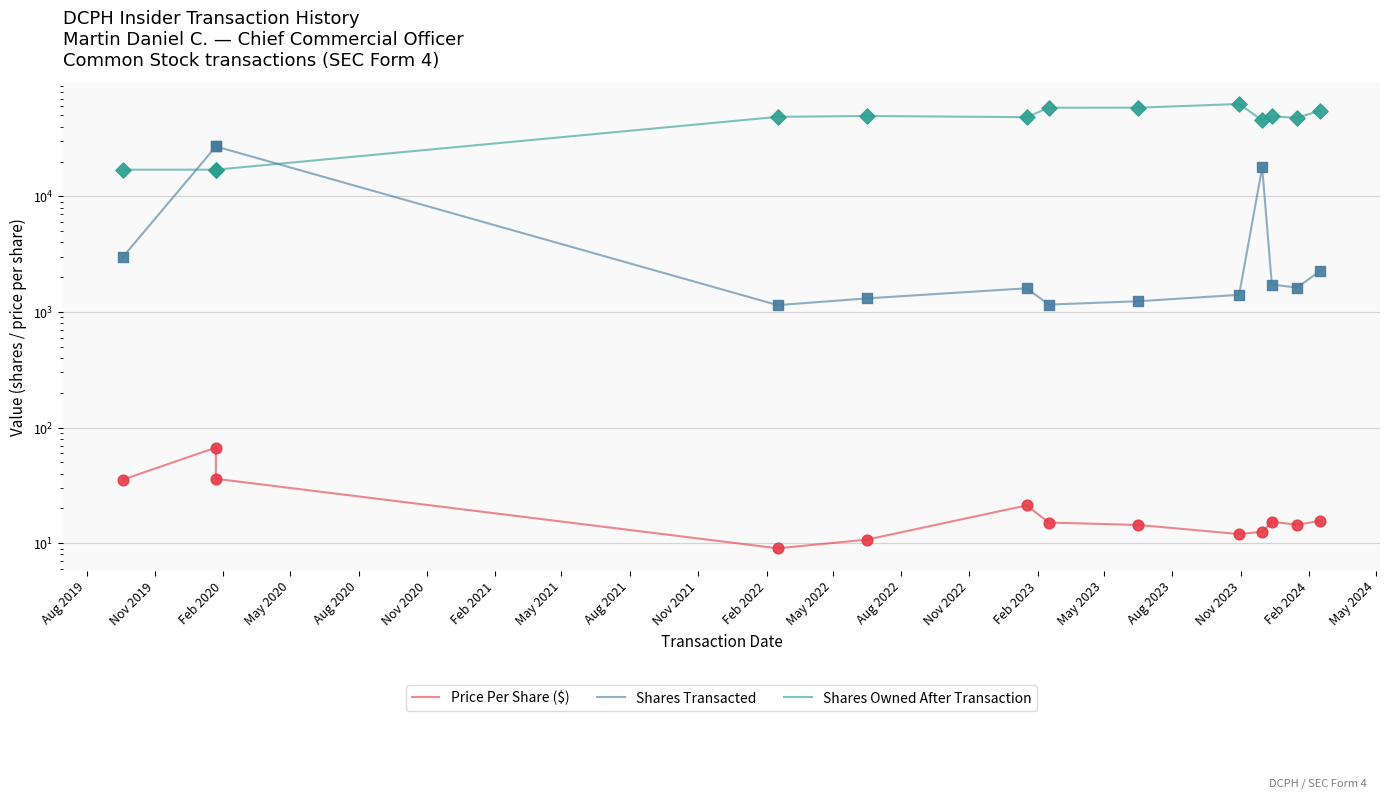

At how many categories does at least one series exceed 41968?

10